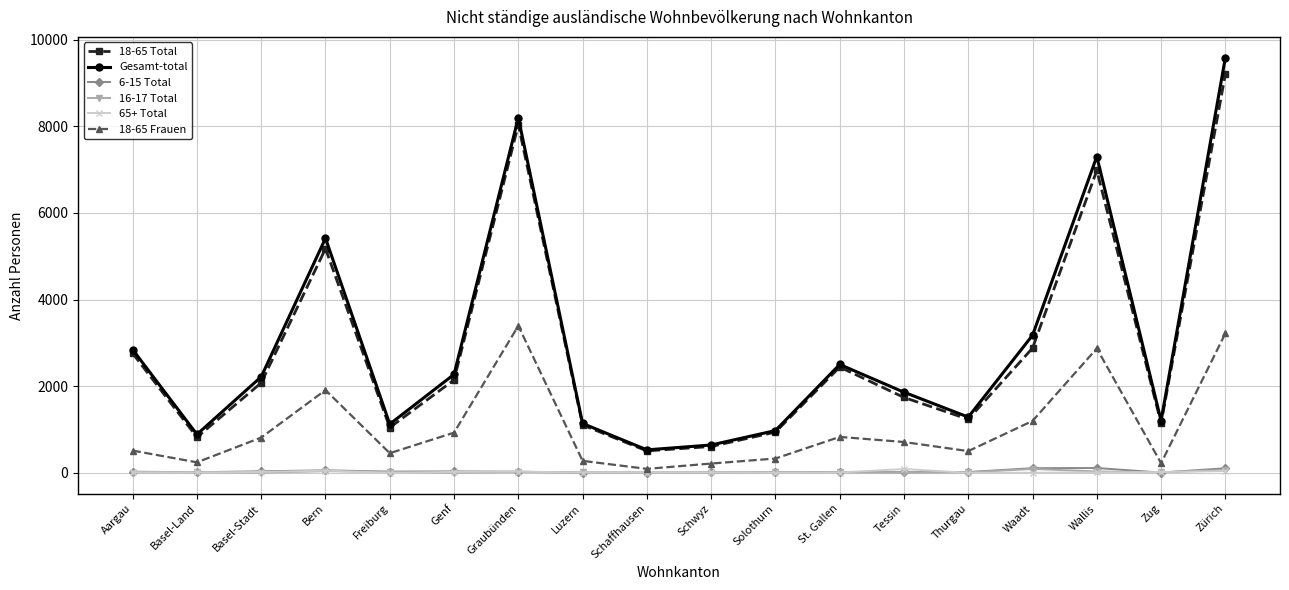

At which label does 65+ Total first exceed 13?

Aargau